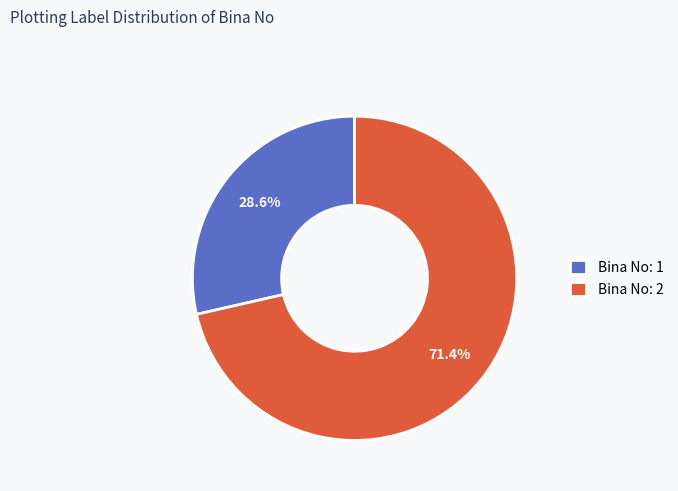

Count the number of slices in the pie.

2